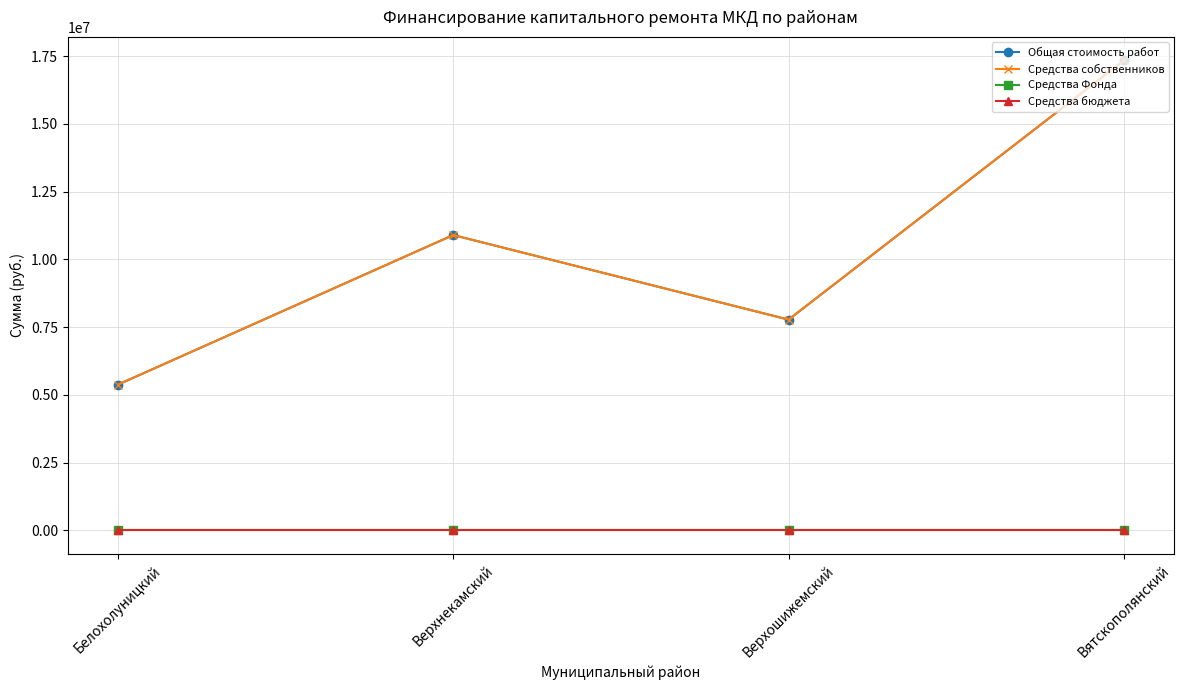

True or false: Средства Фонда and Общая стоимость работ intersect in this chart.

False